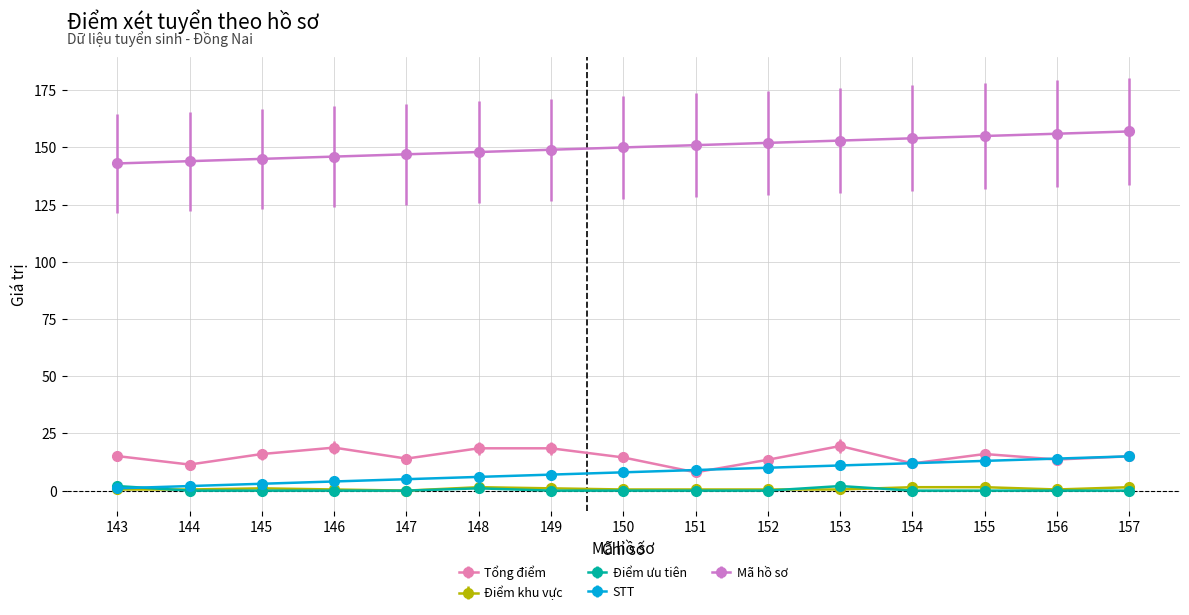

True or false: Tổng điểm and Điểm ưu tiên cross at least once.

False